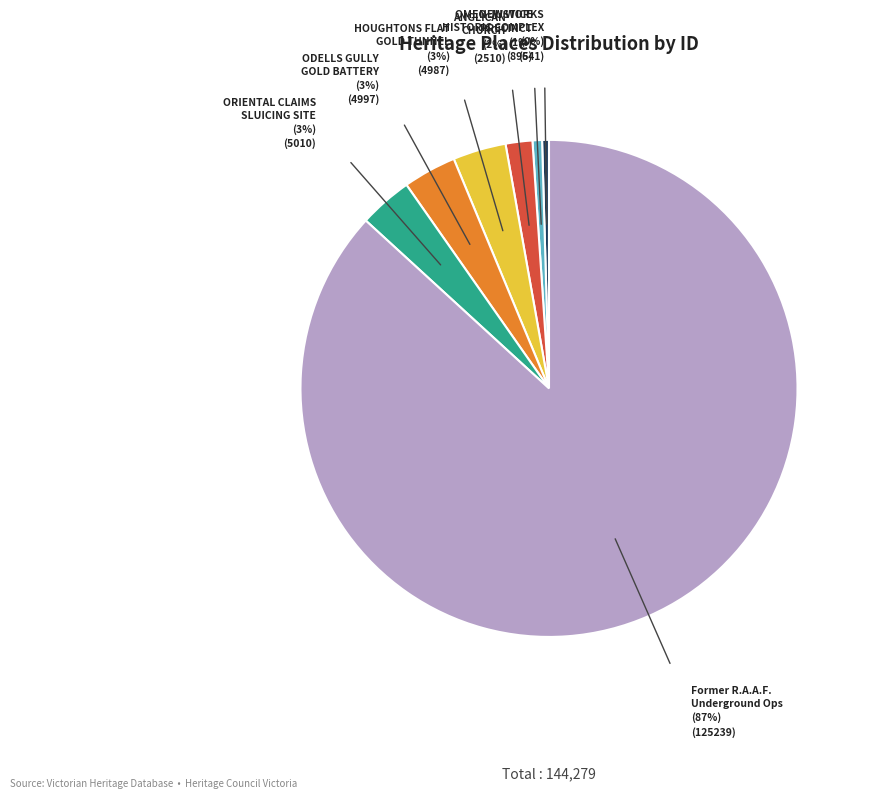

Which slice is the largest?

Former R.A.A.F. Underground Ops